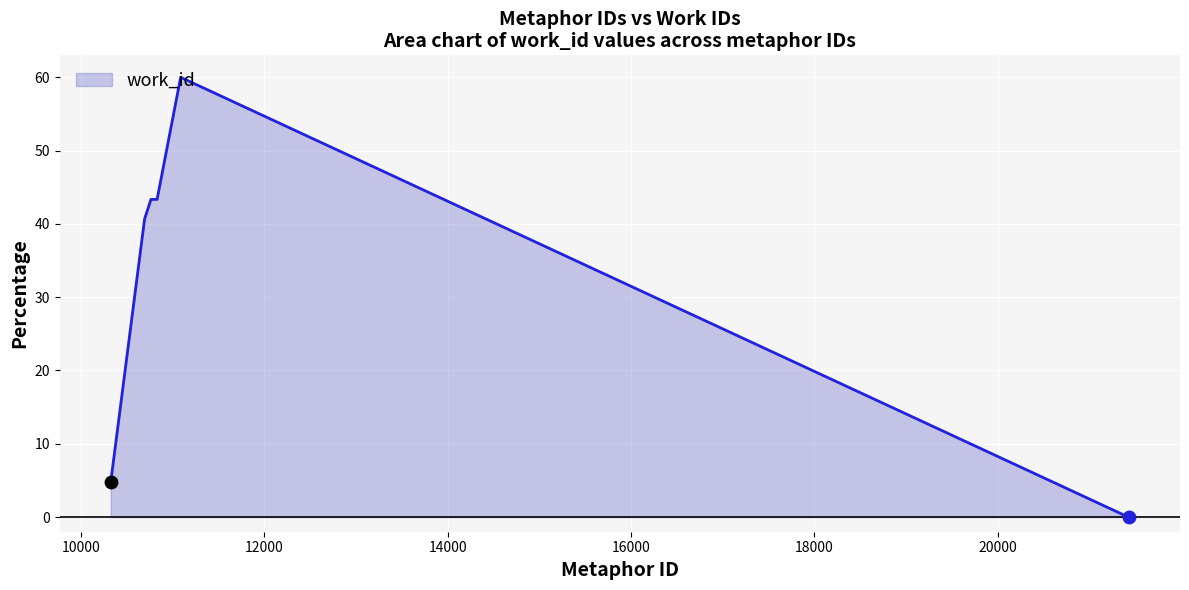

What is the difference between the maximum and minimum values?

60.0